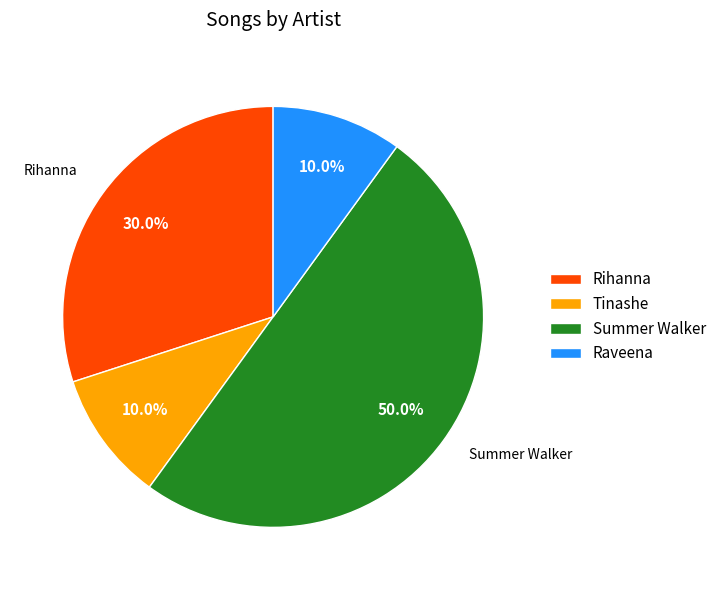

The Tinashe slice represents 10% of the pie. True or false?

True